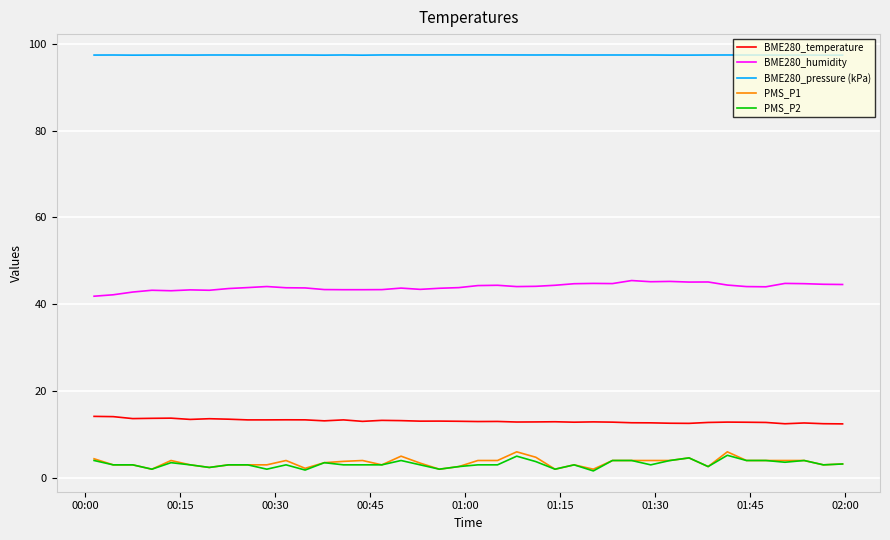

What is the highest value of the PMS_P2 series?

5.2